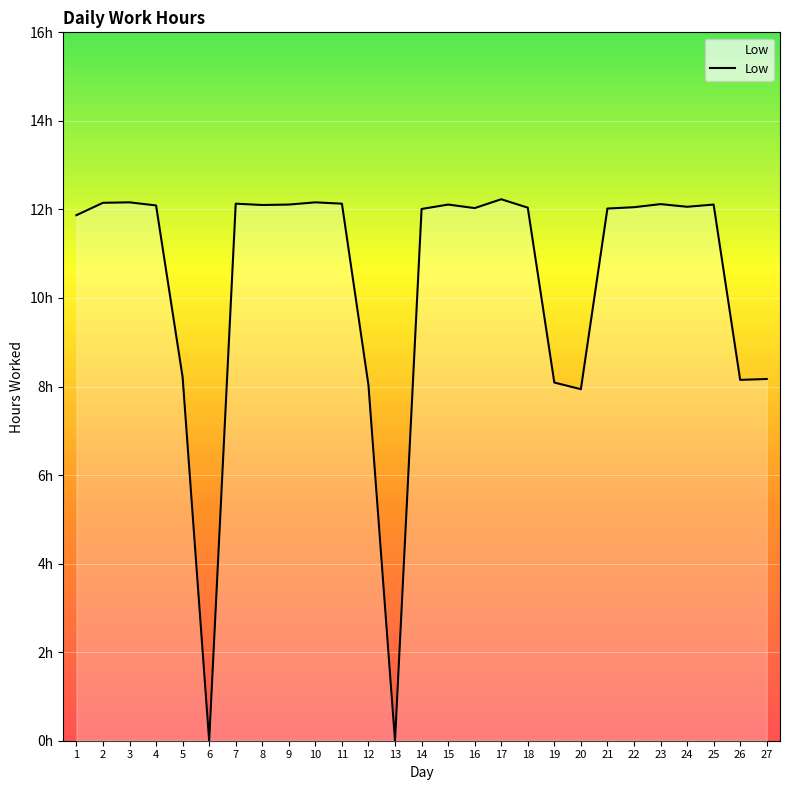

True or false: the data has more than 1 interior local peaks.

True